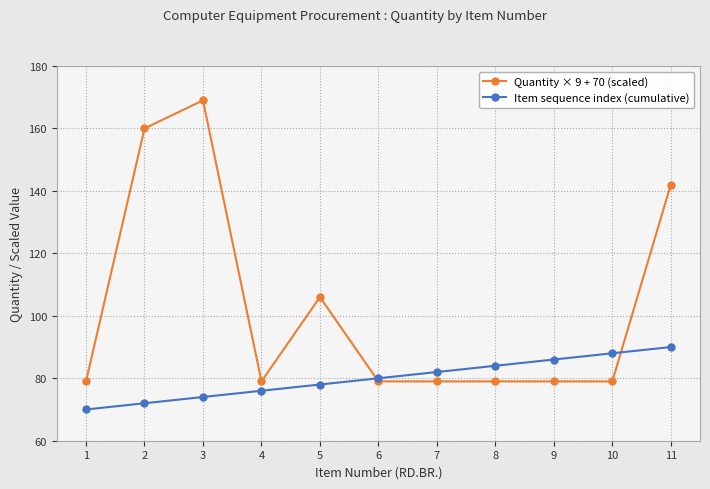

Which series ends up on top after the final intersection of Item sequence index (cumulative) and Quantity × 9 + 70 (scaled)?

Quantity × 9 + 70 (scaled)